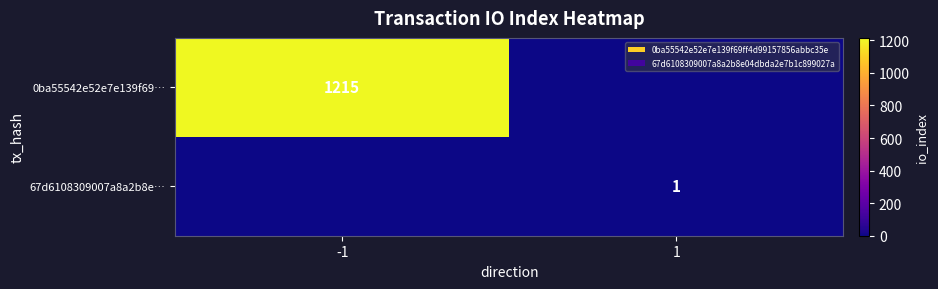

At which category does the chart reach its minimum across all series?

1